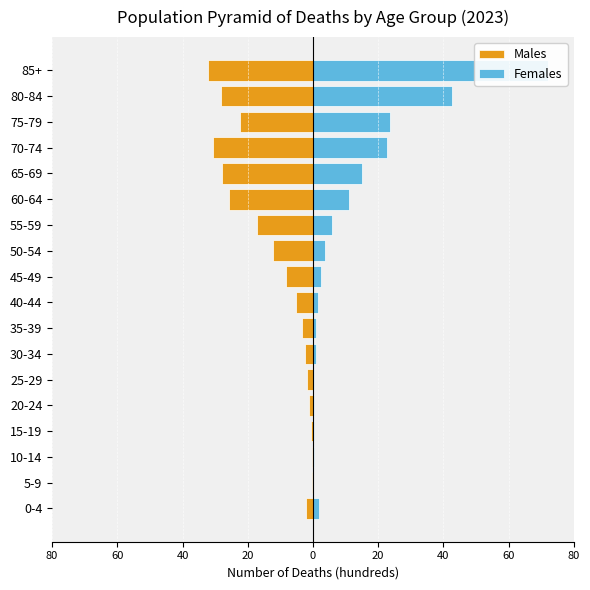

Is the value of Males at 0-4 greater than the value of Females at 10-14?

No